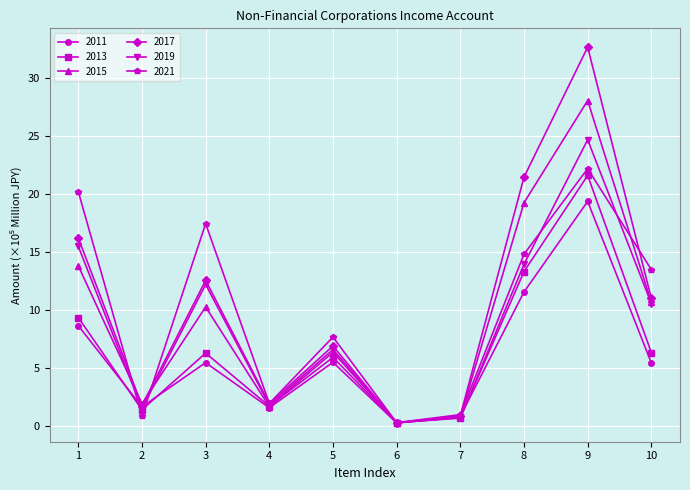

At which category is the sum across all series the highest?

9